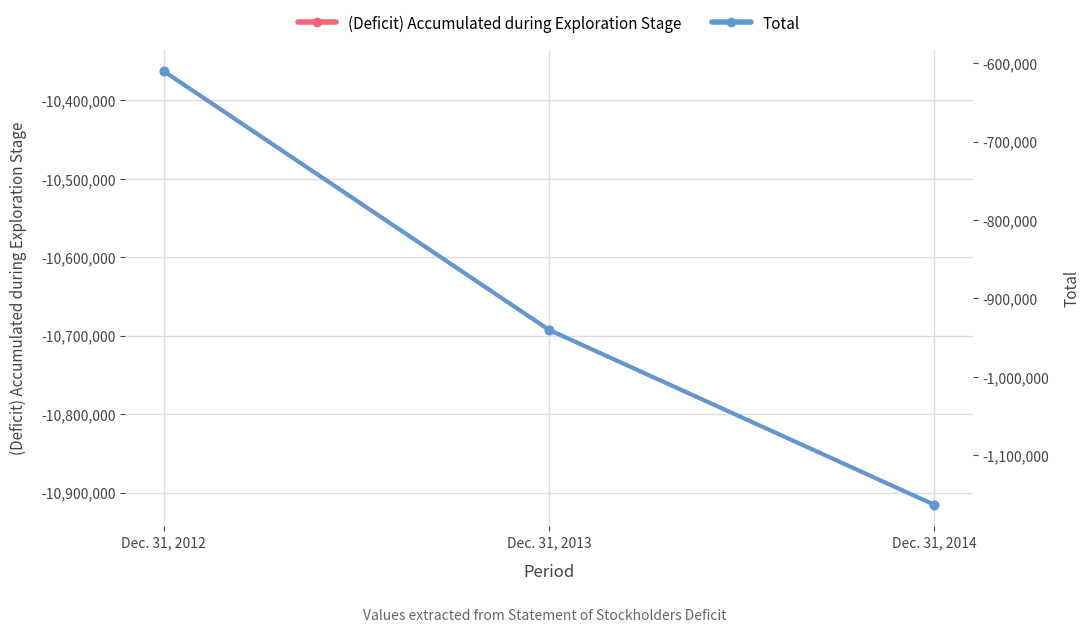

Which category has the highest value across all series?

Dec. 31, 2012